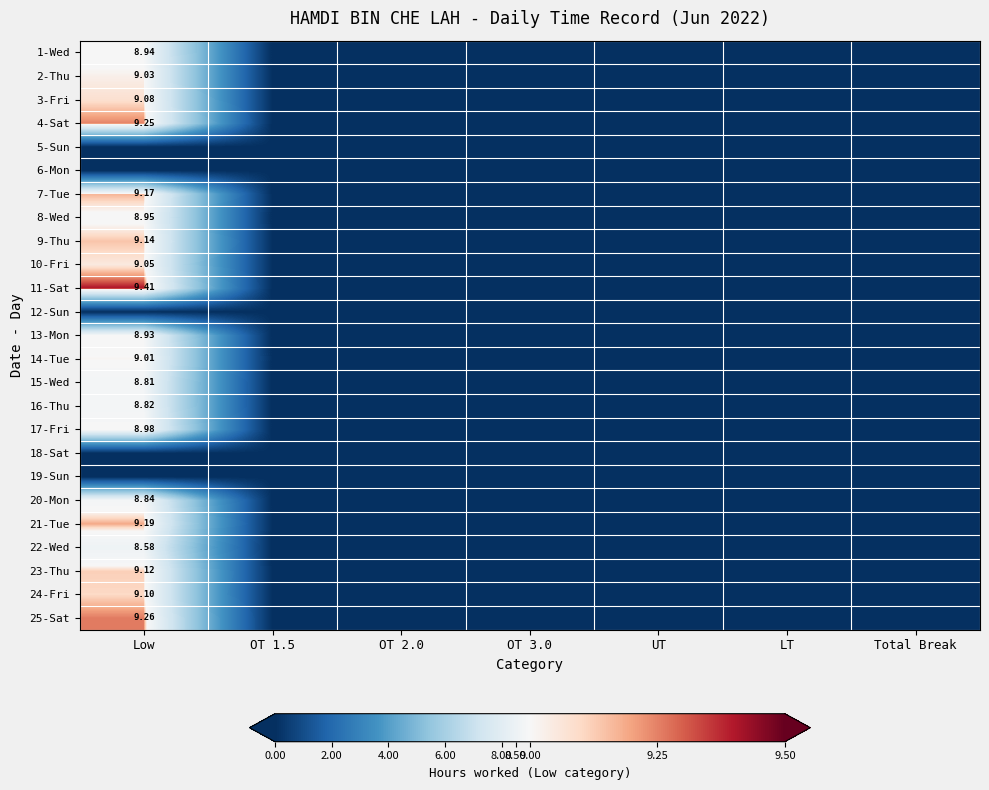

List the series in order of their peak value, highest first.

11-Sat, 25-Sat, 4-Sat, 21-Tue, 7-Tue, 9-Thu, 23-Thu, 24-Fri, 3-Fri, 10-Fri, 2-Thu, 14-Tue, 17-Fri, 8-Wed, 1-Wed, 13-Mon, 20-Mon, 16-Thu, 15-Wed, 22-Wed, 5-Sun, 6-Mon, 12-Sun, 18-Sat, 19-Sun